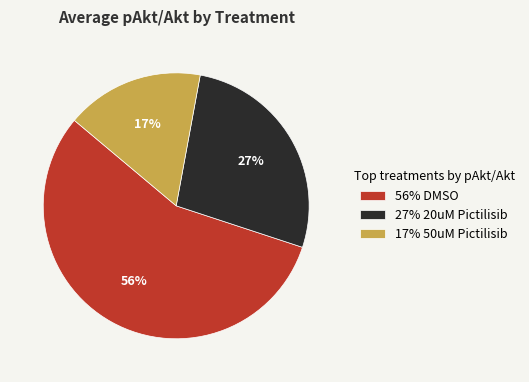

How many slices are in this pie chart?

3